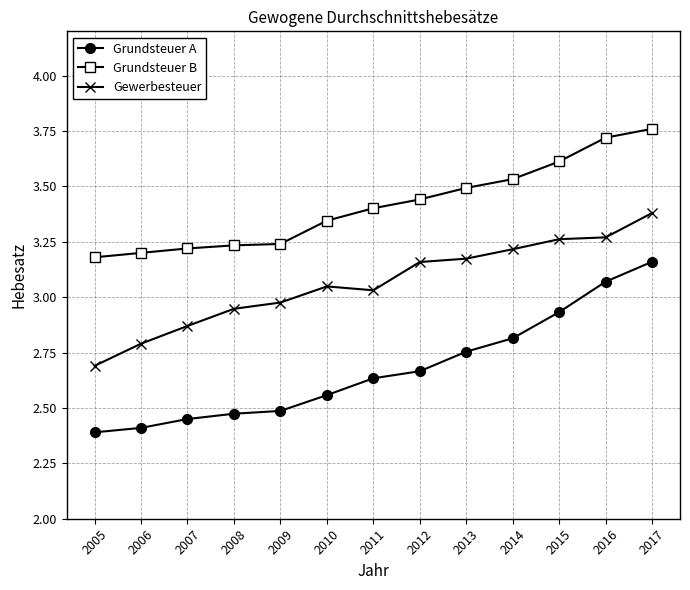

Does the chart display data point markers on the line(s)?

Yes